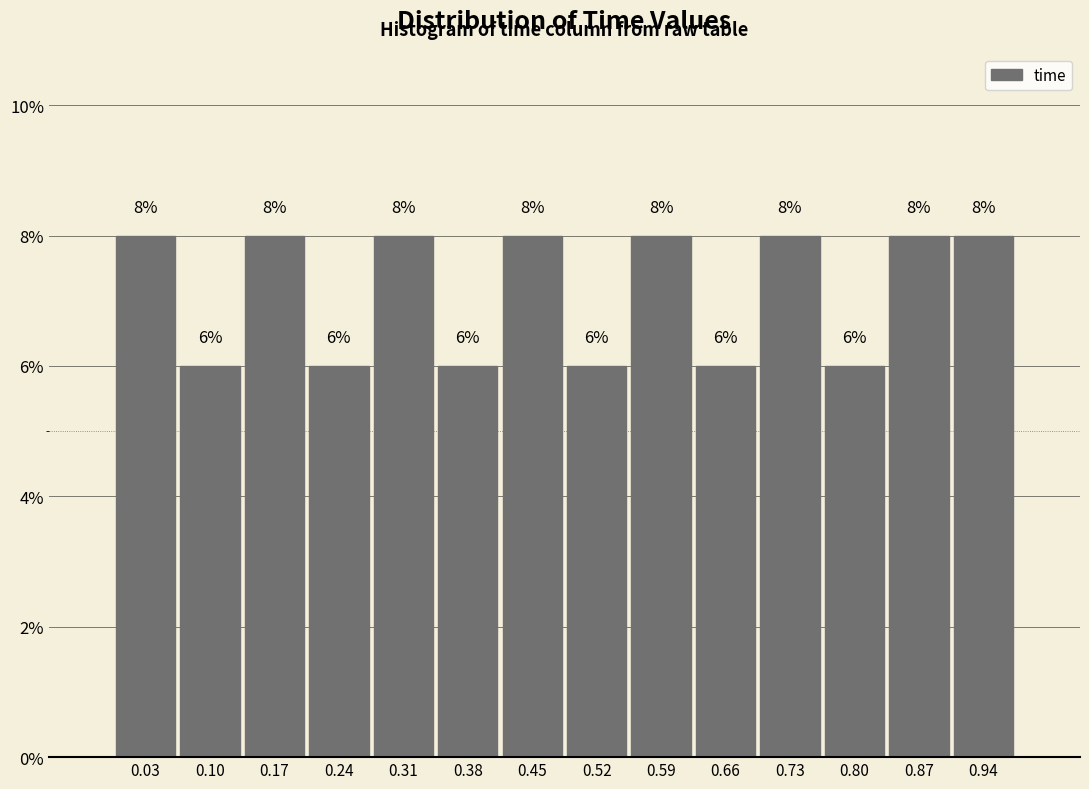

What is the height of the bar covering 0.35 to 0.42 on the x-axis?

6